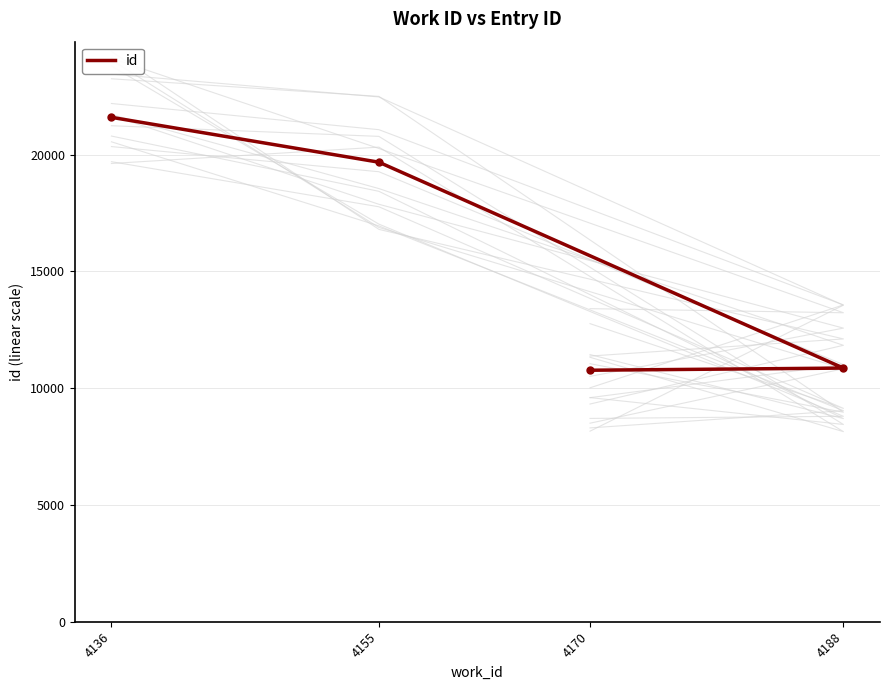

Reading right to left, extract all data points from this chart.

4136=21598	4155=19677	4188=10861	4170=10769